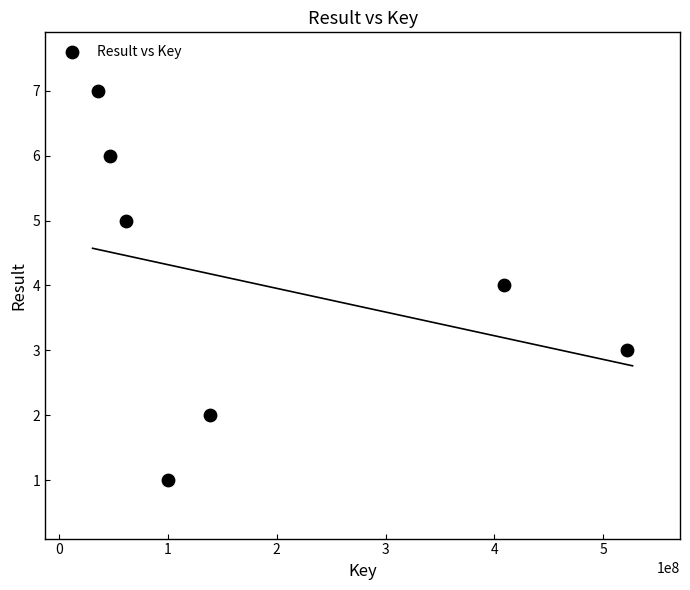

What is the average Y value?

4